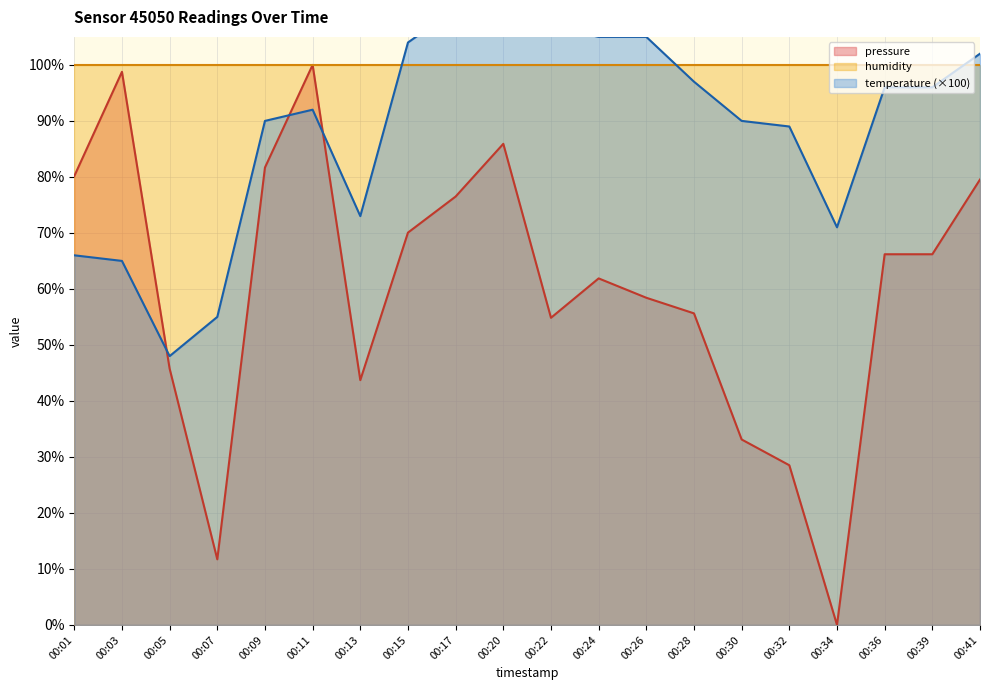

The pressure series shows -33.4 at 00:34. True or false?

False